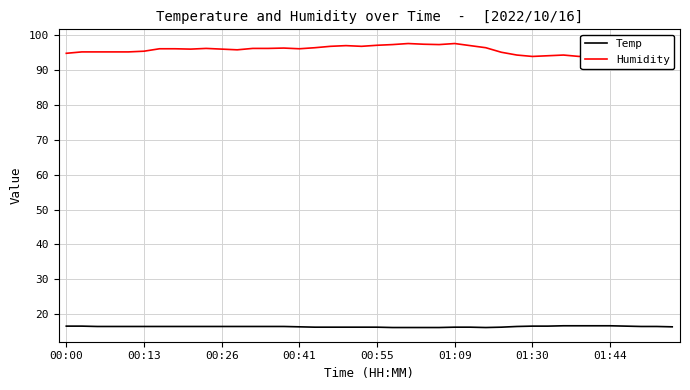

What is the difference between the maximum and minimum values in the Humidity series?

3.7